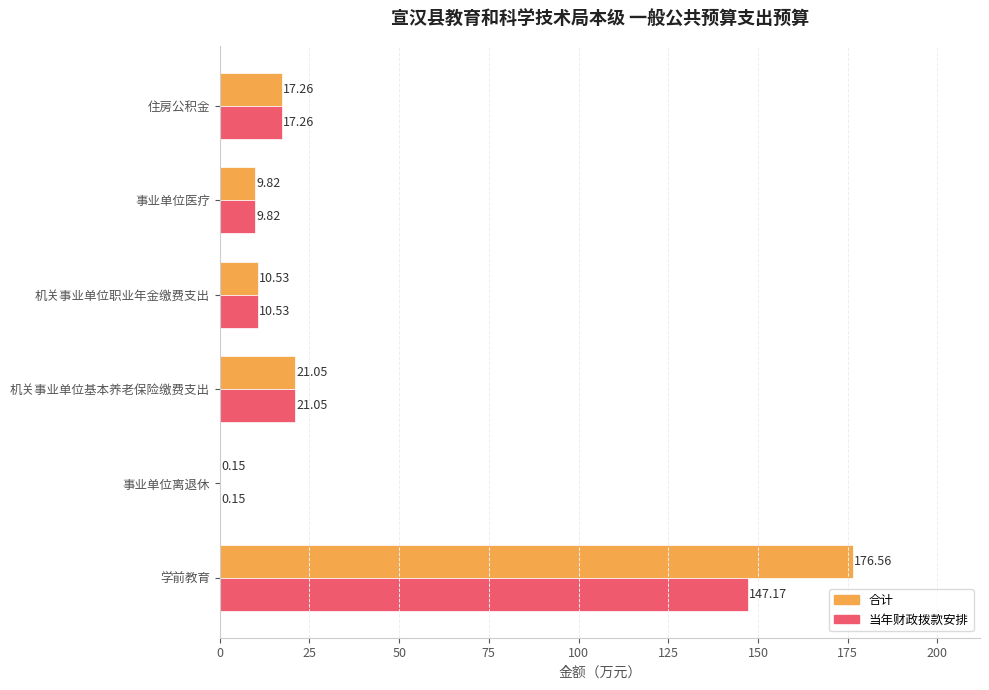

How many series are shown in this chart?

2